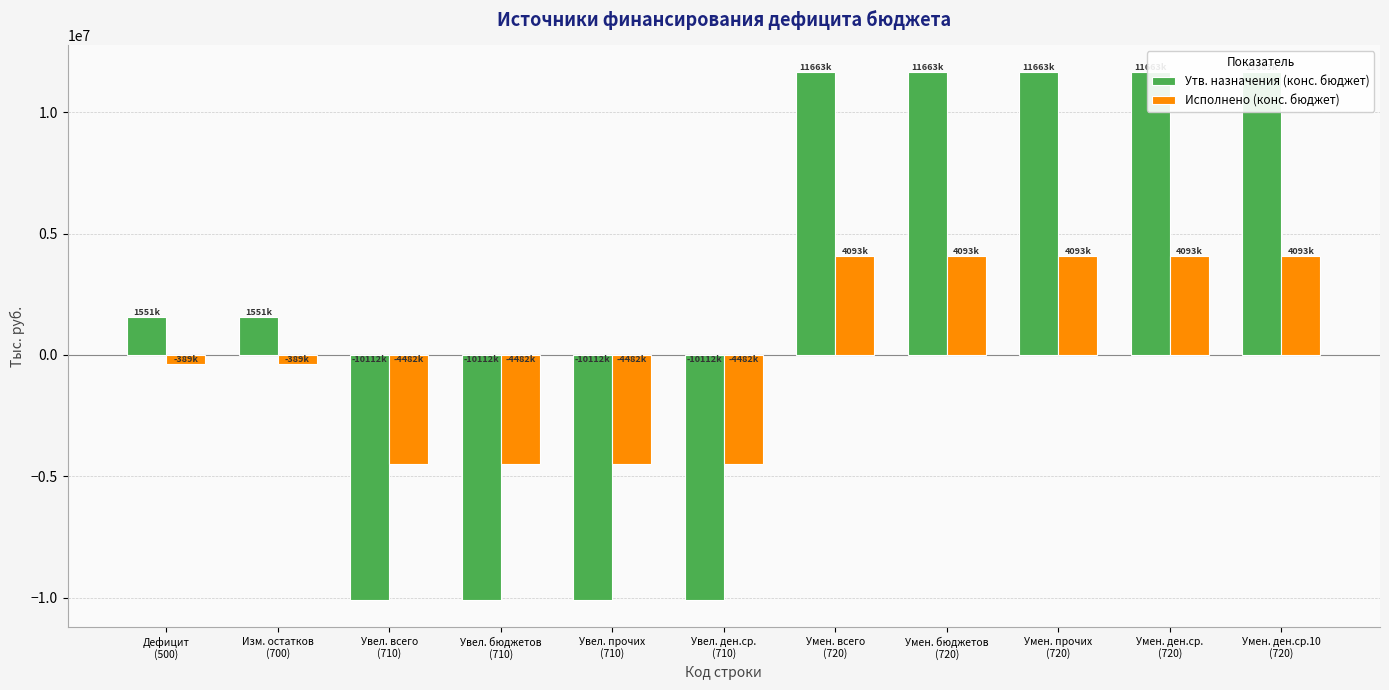

The value of Исполнено (конс. бюджет) at Умен. всего
(720) is 1323364.8. True or false?

False